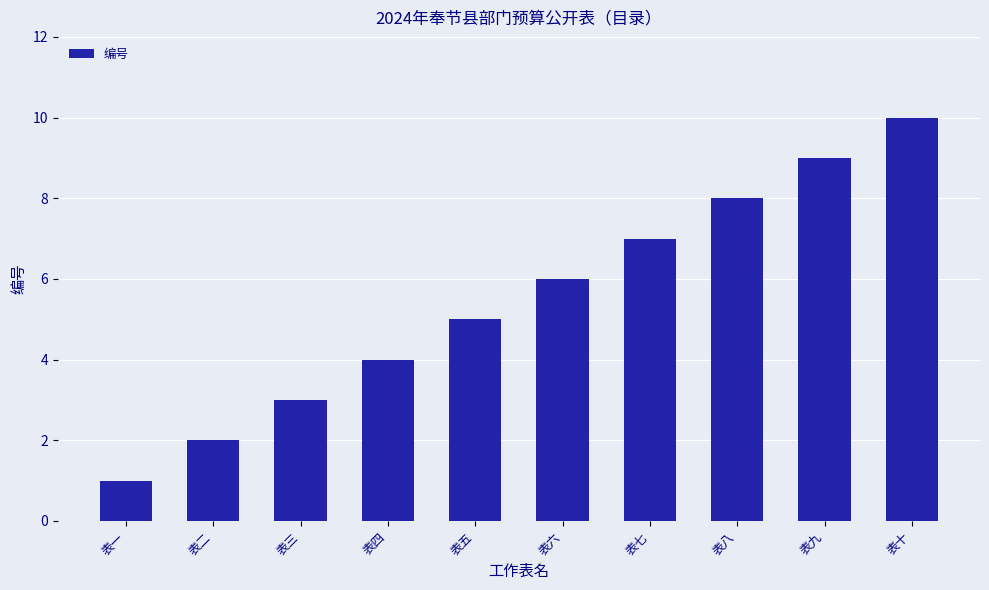

What is the average value?

6